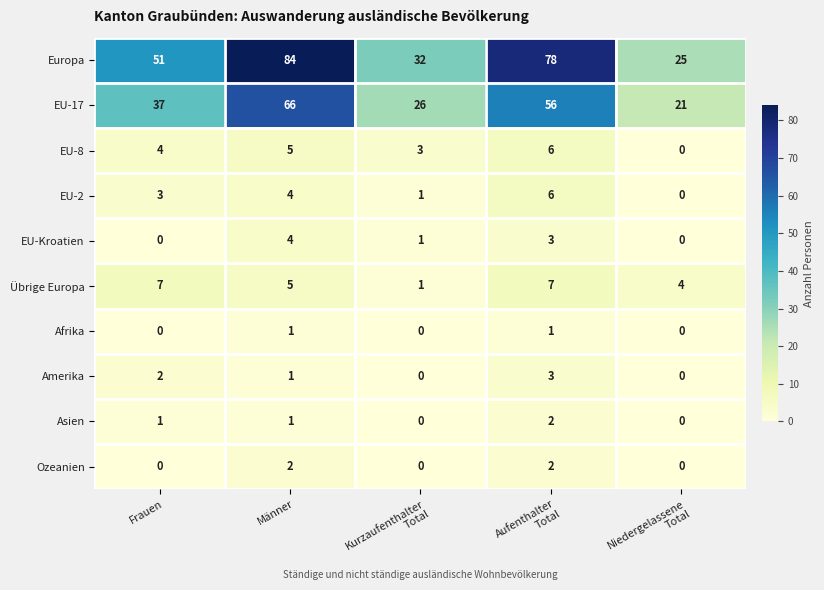

The value of Asien at Männer is 0. True or false?

False